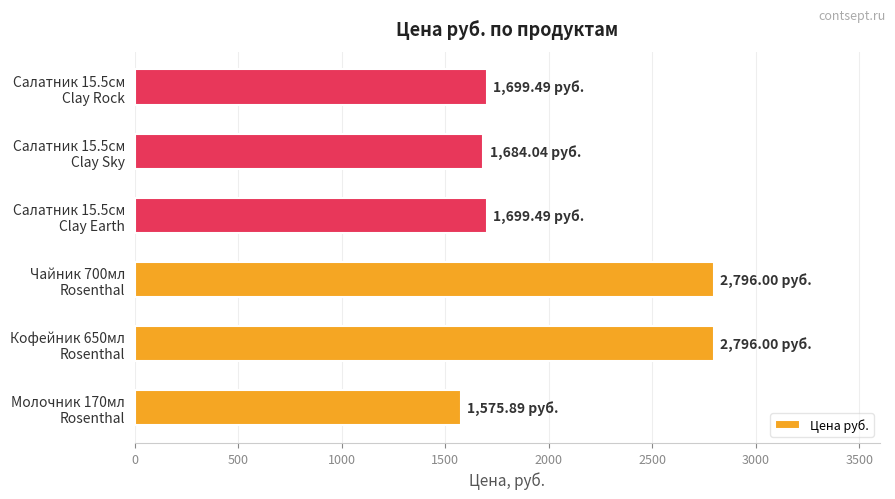

What is the average value?

2041.8